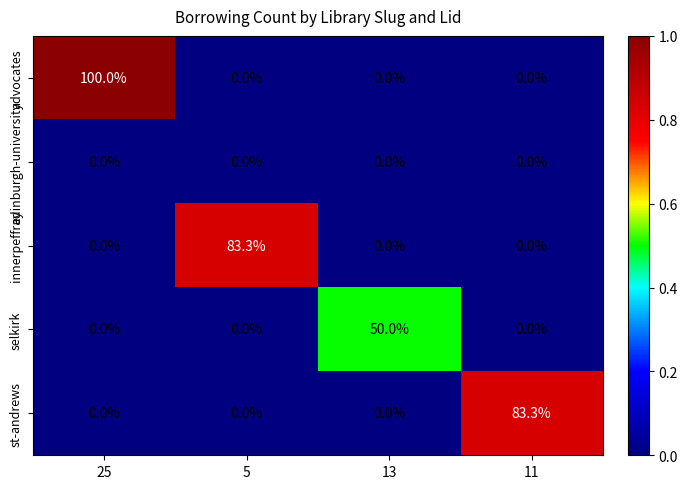

How many positive values does the innerpeffray series have?

1